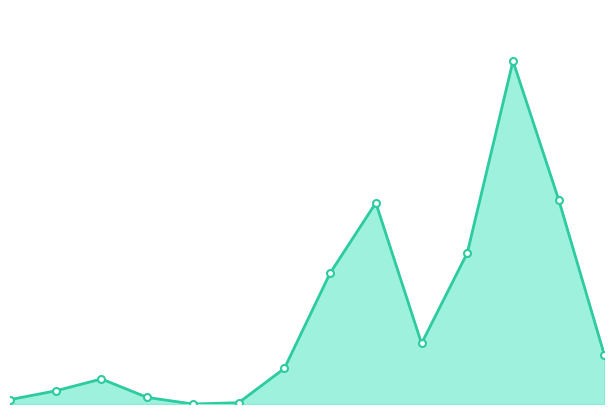

How many lines are shown in the chart?

1